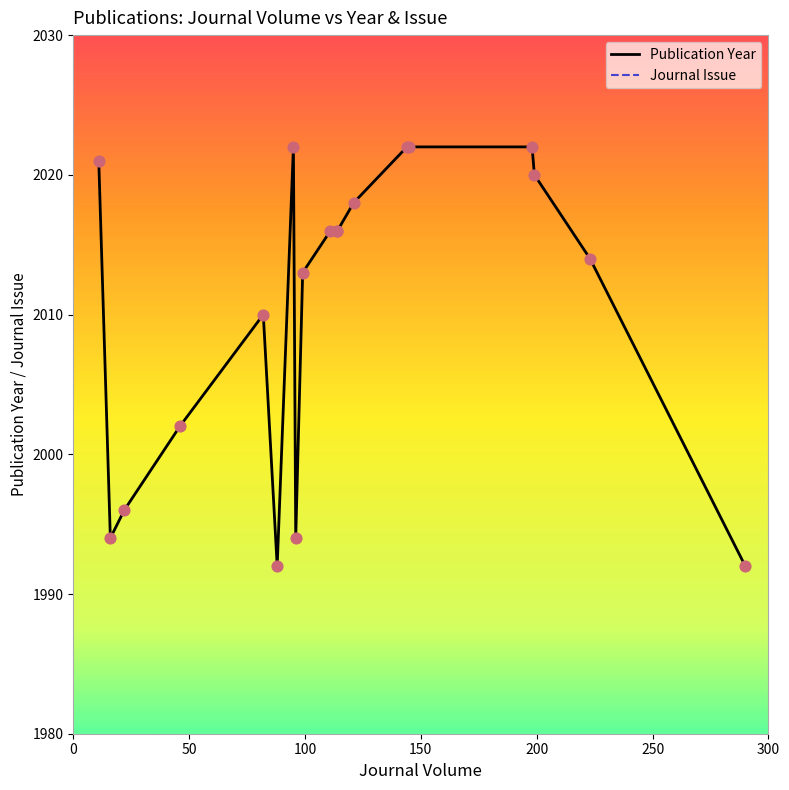

Which series has the widest spread of Y values?

Publication Year